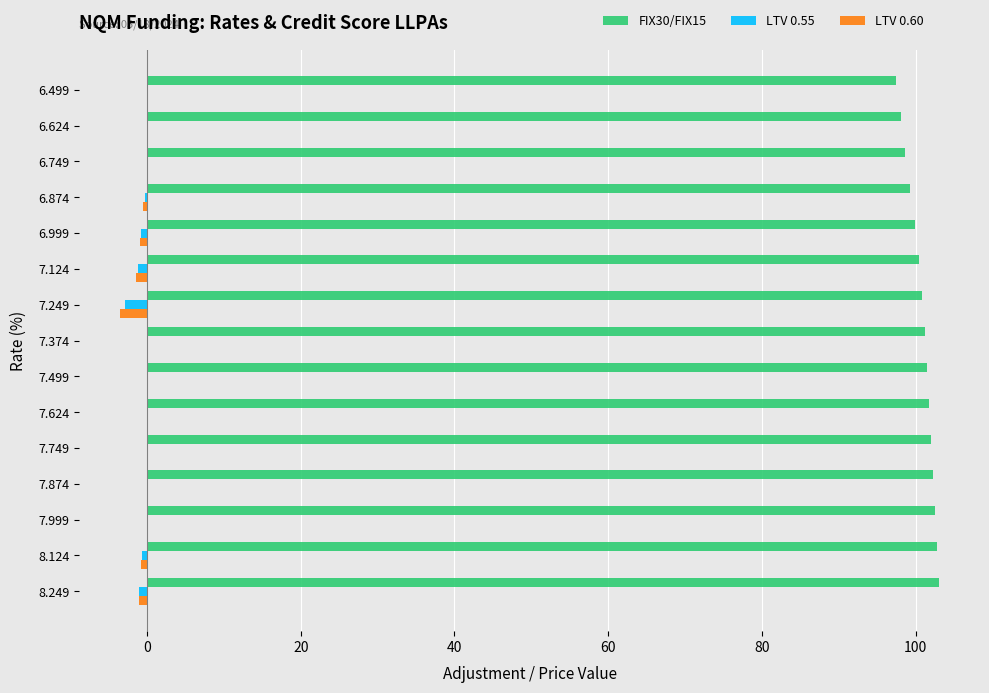

Which series has the largest range (max minus min)?

FIX30/FIX15